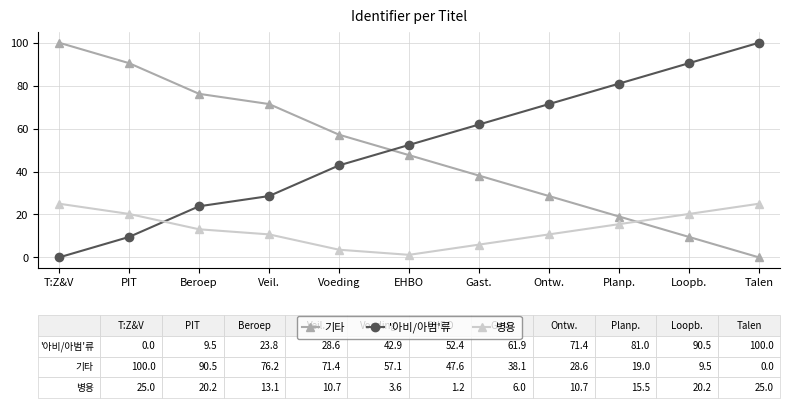

What position from the right is Talen?

1